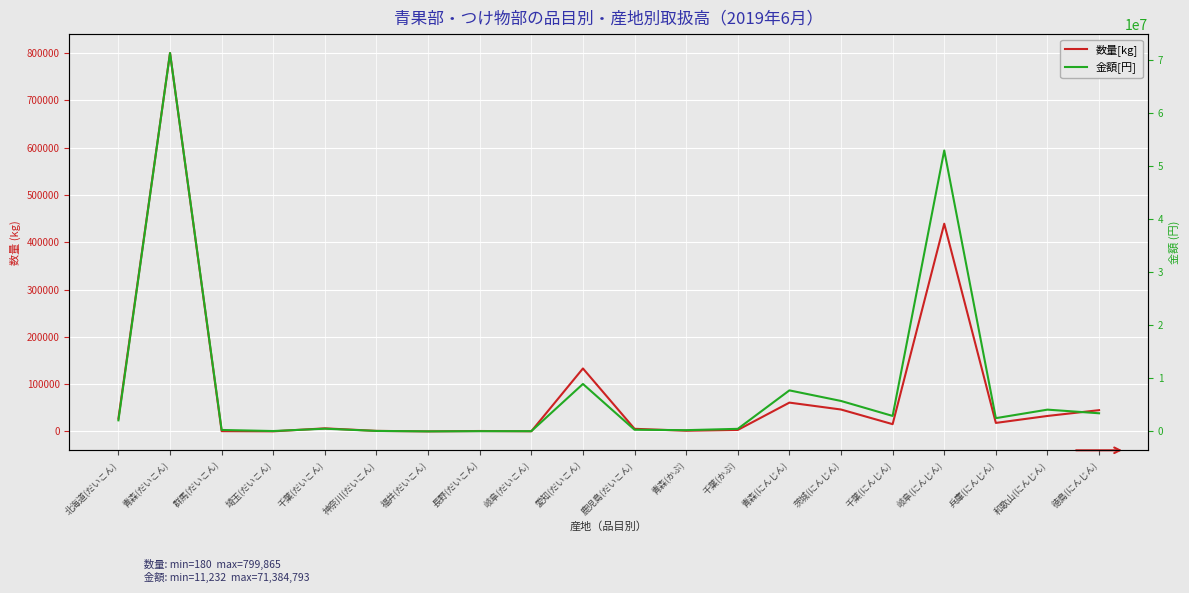

At 千葉(にんじん), list the series in order from smallest to largest.

数量[kg], 金額[円]